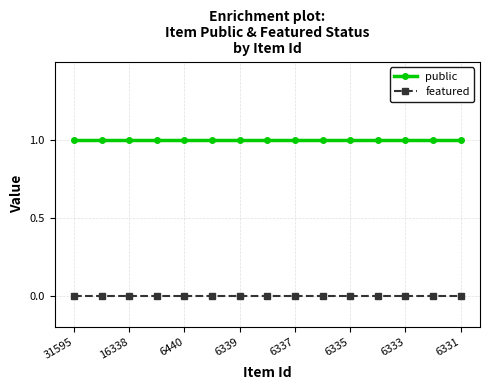

What is the sum of all public values?

15